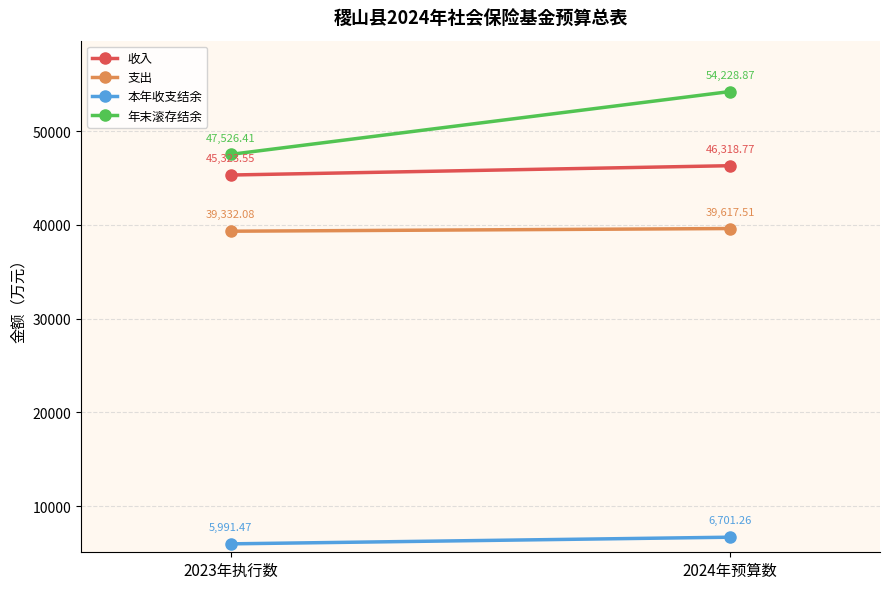

Between 2024年预算数 and 2023年执行数, which is larger?

2024年预算数